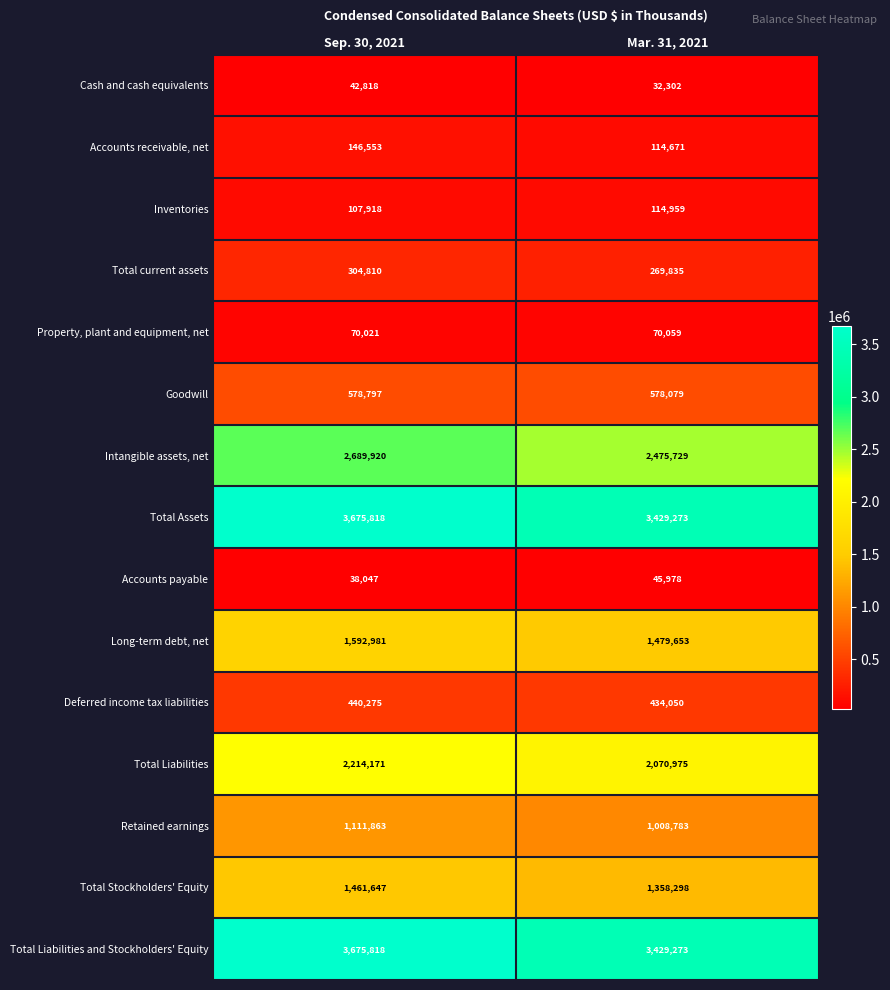

List the labels in order of Total Stockholders' Equity value, smallest first.

Mar. 31, 2021, Sep. 30, 2021